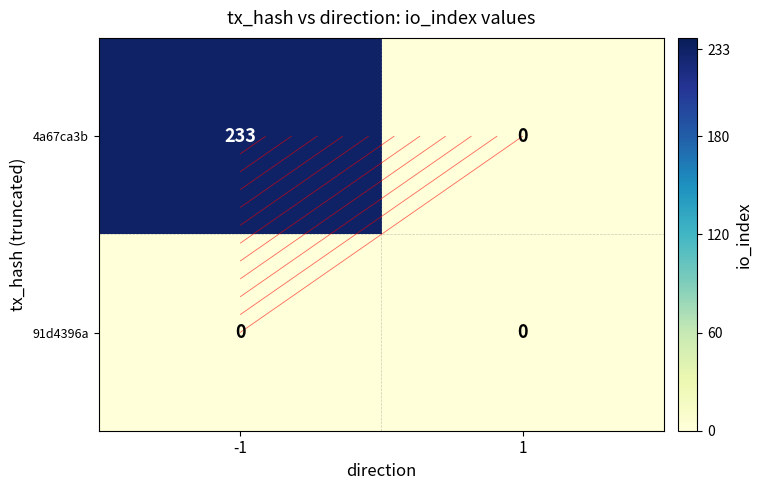

Rank the series by their average value, from highest to lowest.

4a67ca3b, 91d4396a